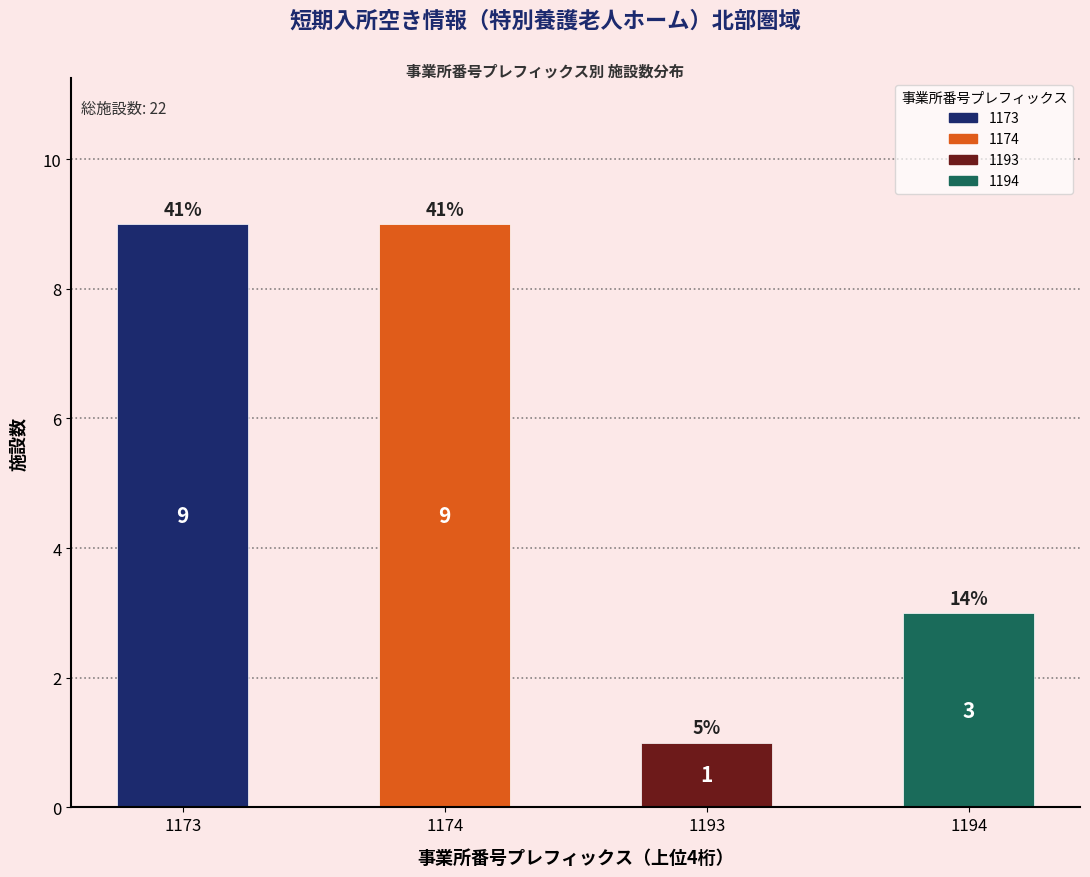

Reading left to right, list all the values displayed in this chart.

9	9	1	3